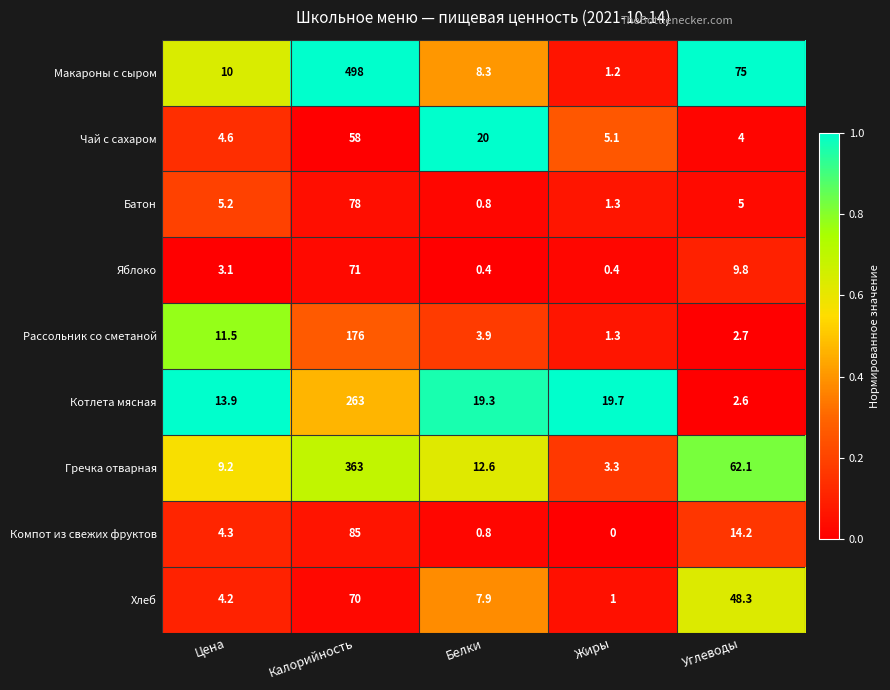

The value of Макароны с сыром at Цена is 5.9. True or false?

False